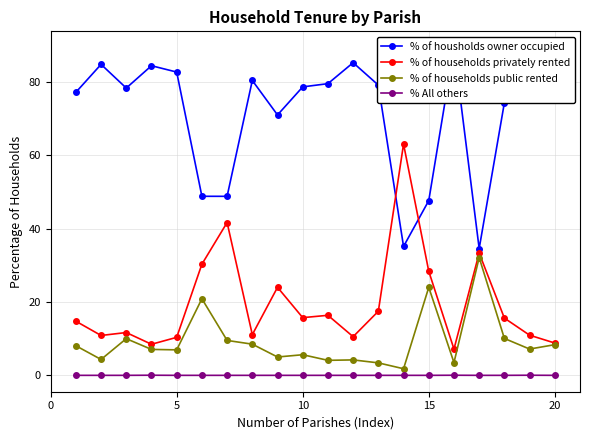

Reading left to right, list all the values displayed in this chart.

% of housholds owner occupied: 77.2	84.8	78.3	84.4	82.7	48.8	48.8	80.4	71.0	78.7	79.5	85.2	79.1	35.1	47.6	89.3	34.6	74.3	81.8	82.8
% of households privately rented: 14.8	10.9	11.7	8.5	10.4	30.3	41.7	11.1	24.0	15.7	16.4	10.5	17.5	63.1	28.4	7.2	33.3	15.6	10.9	8.8
% of households public rented: 8.1	4.3	10.0	7.1	7.0	20.9	9.5	8.5	5.0	5.6	4.1	4.2	3.4	1.8	24.0	3.5	32.1	10.1	7.2	8.4
% All others: 0.0	0.0	0.0	0.0	0.0	0.0	0.0	0.0	0.0	0.0	0.0	0.0	0.0	0.0	0.0	0.0	0.0	0.0	0.0	0.0